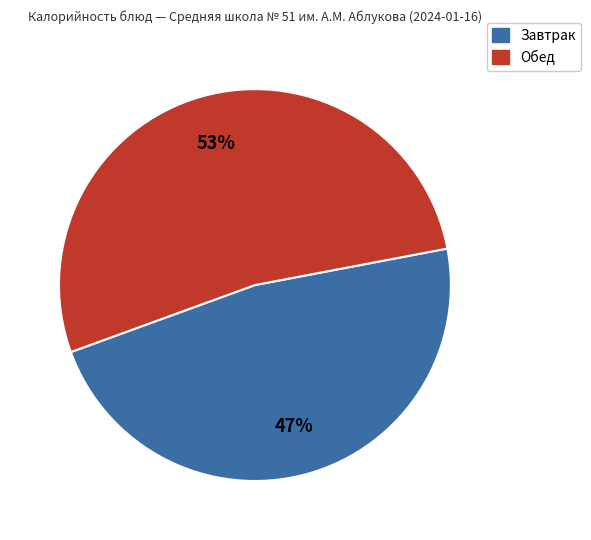

Is there any slice that represents more than half of the pie?

Yes